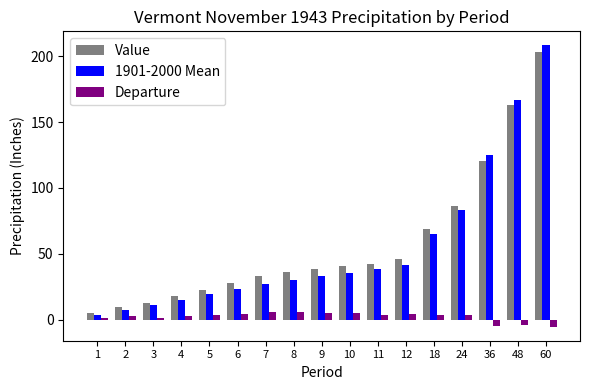

List the series in order of their peak value, highest first.

1901-2000 Mean, Value, Departure